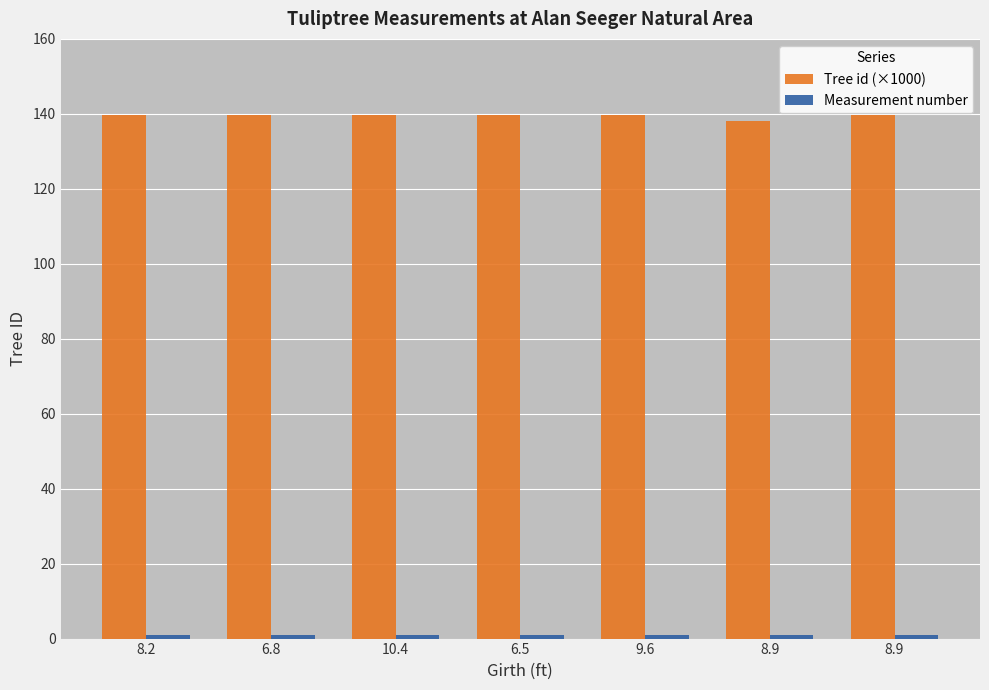

Between 8.2 and 6.8, which is larger?

8.2